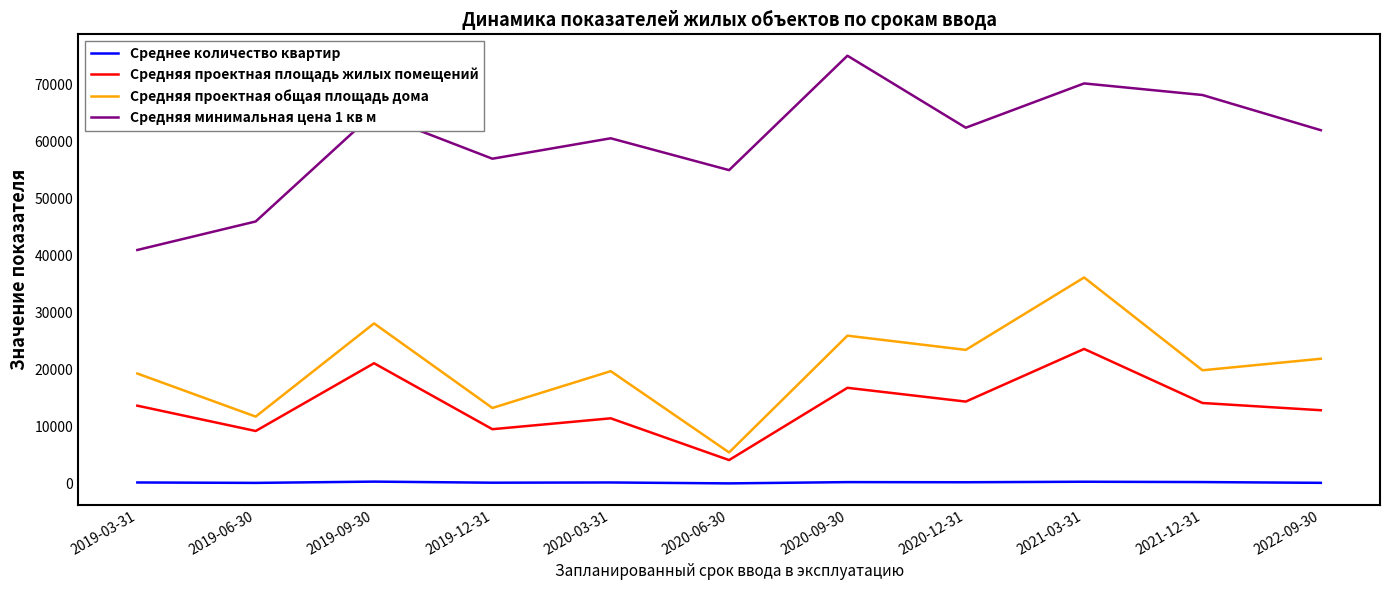

Is it true that Средняя проектная общая площадь дома equals 10756 at 2019-03-31?

False